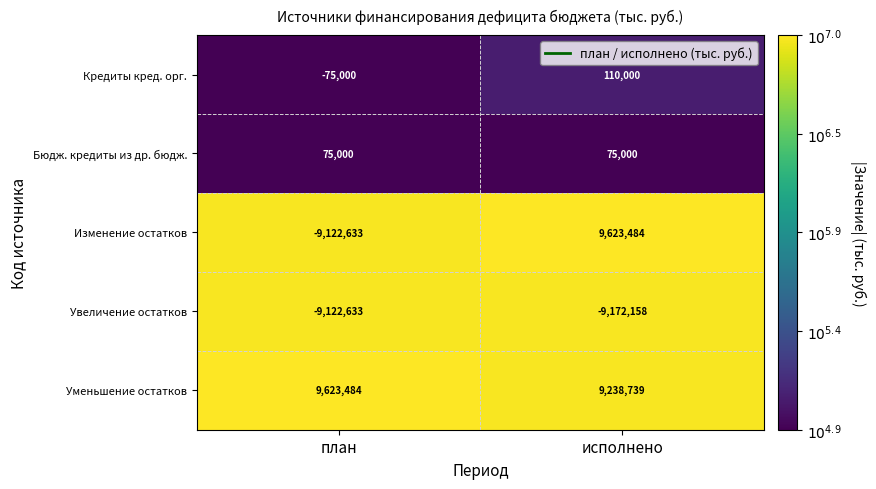

What is the greatest value displayed?

9623484